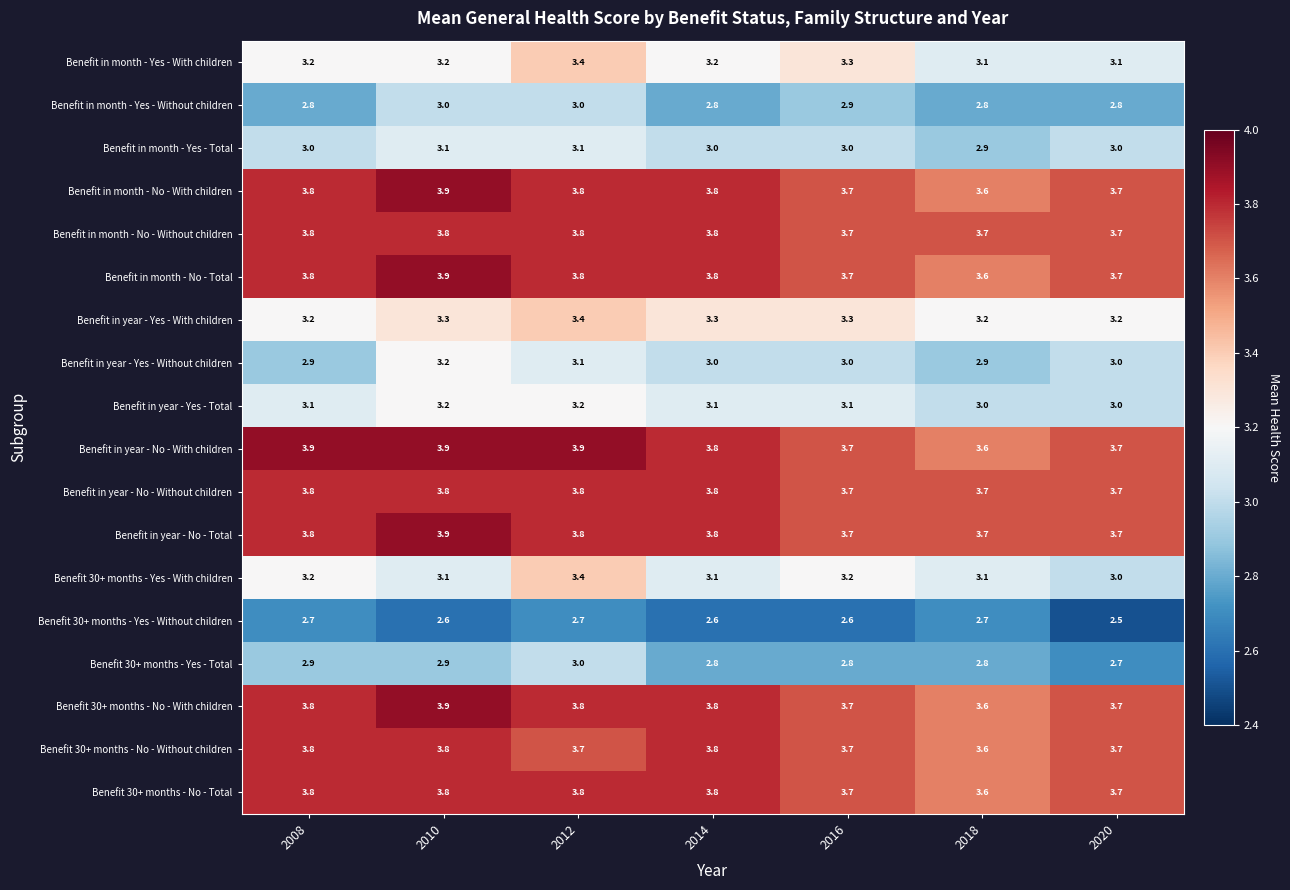

What is the spread (max minus min) of values at 2020?

1.2